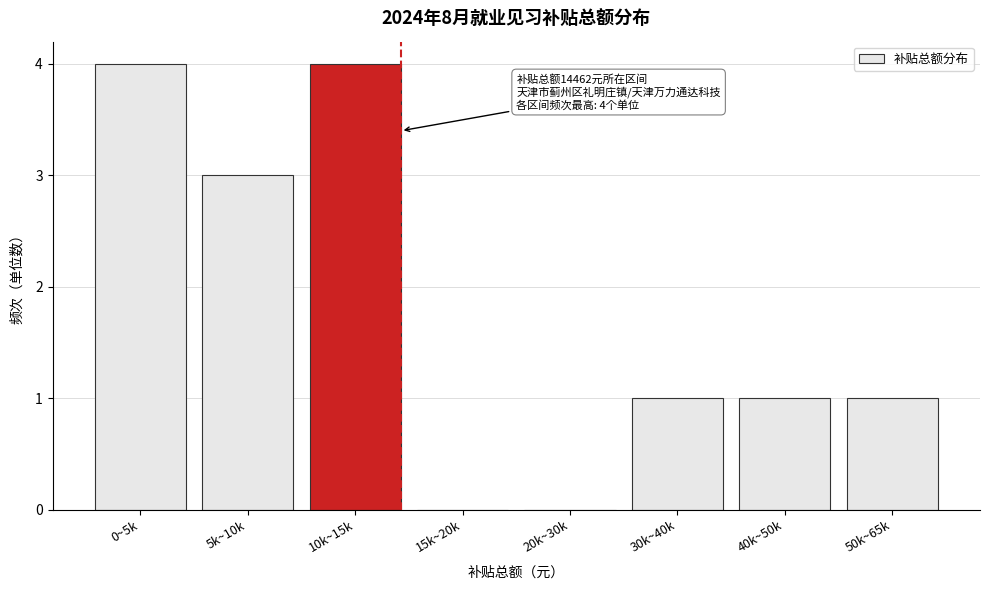

Reading left to right, extract all data points from this chart.

0~5k=4	5k~10k=3	10k~15k=4	15k~20k=0	20k~30k=0	30k~40k=1	40k~50k=1	50k~65k=1